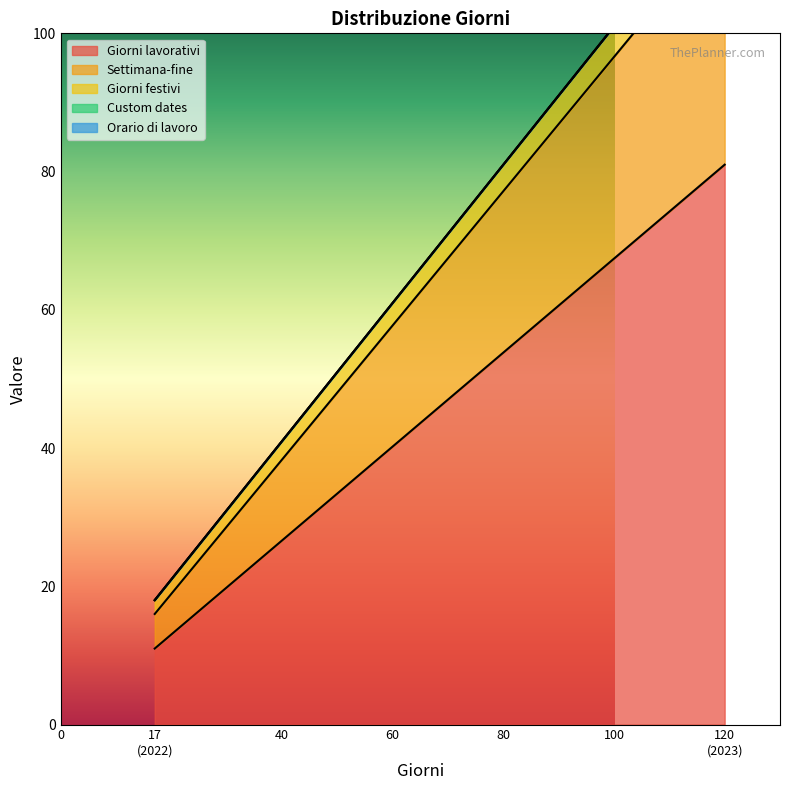

Which category has the highest value across all series?

2023